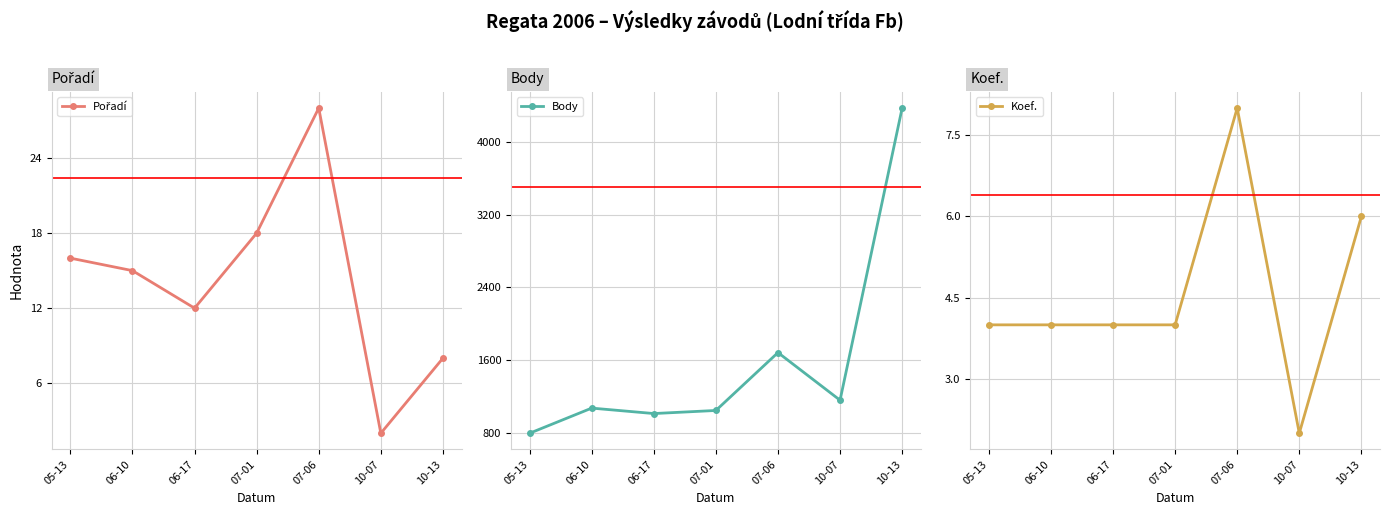

At which category is the sum across all series the highest?

10-13